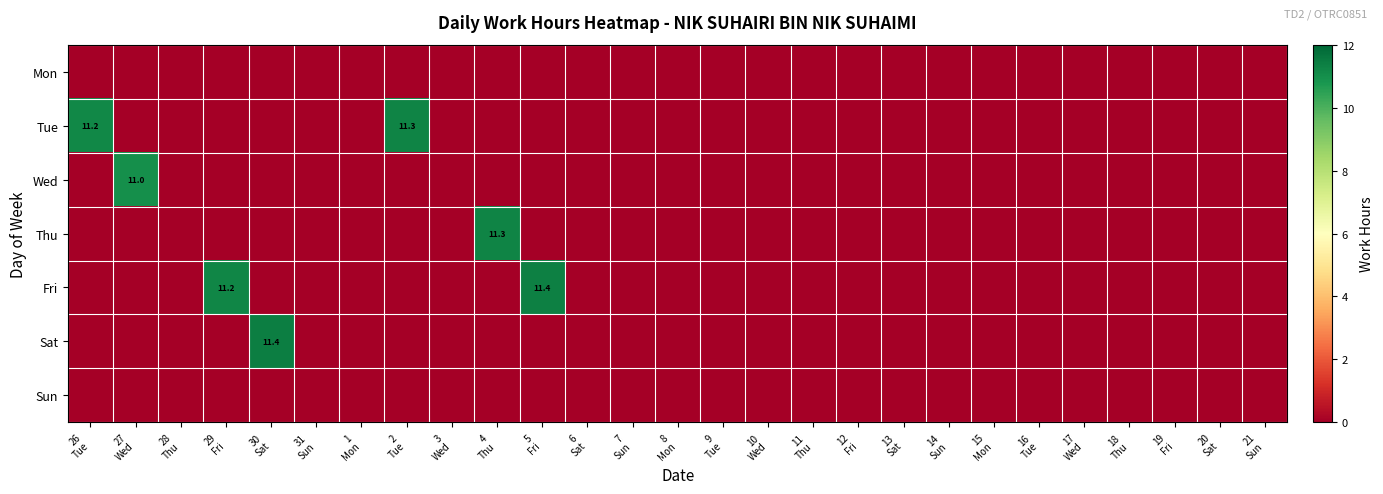

What is the average value of the Thu series?

0.4